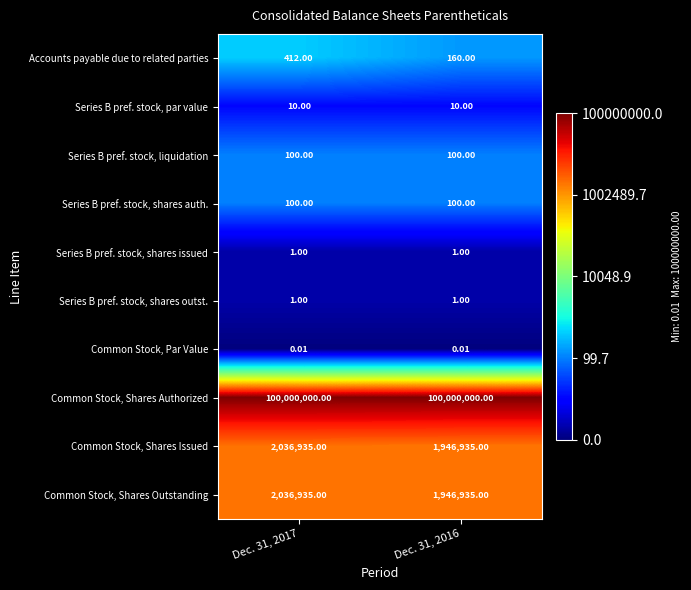

Is the value of Common Stock, Shares Issued at Dec. 31, 2016 greater than the value of Series B pref. stock, par value at Dec. 31, 2016?

Yes